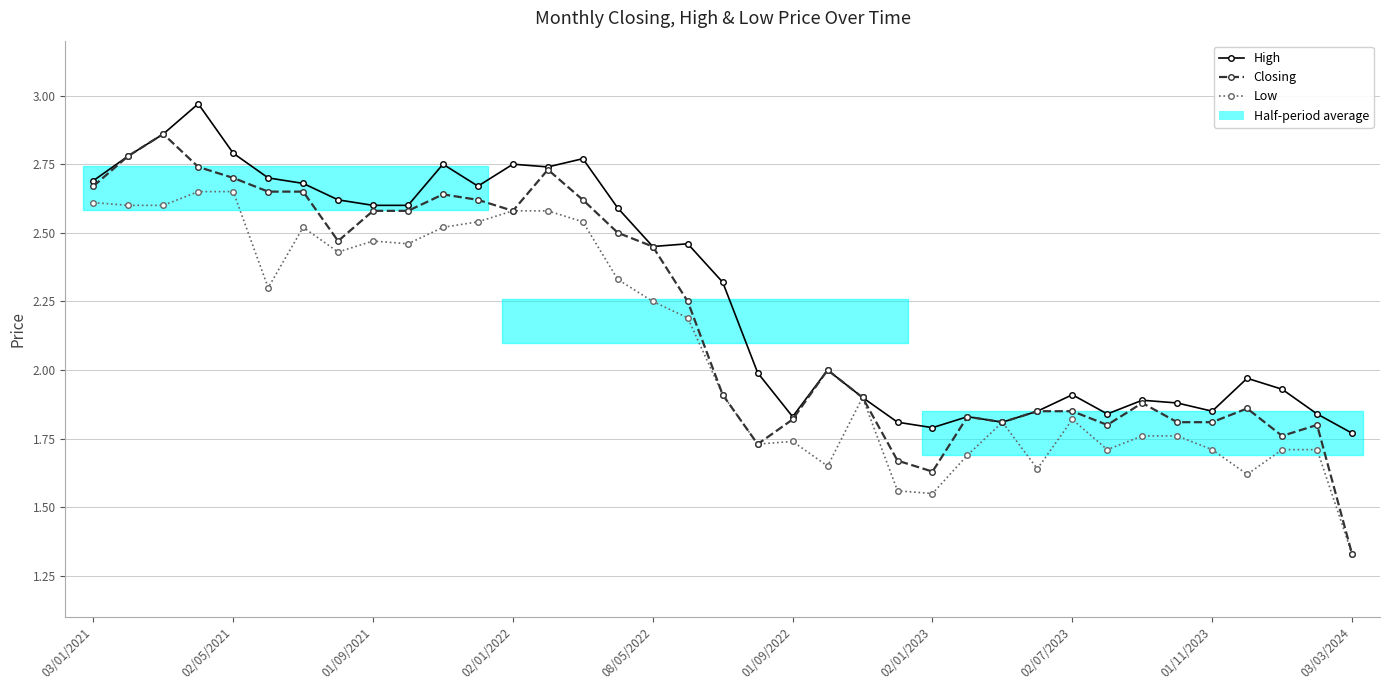

The Closing series shows 3.1 at 31. True or false?

False